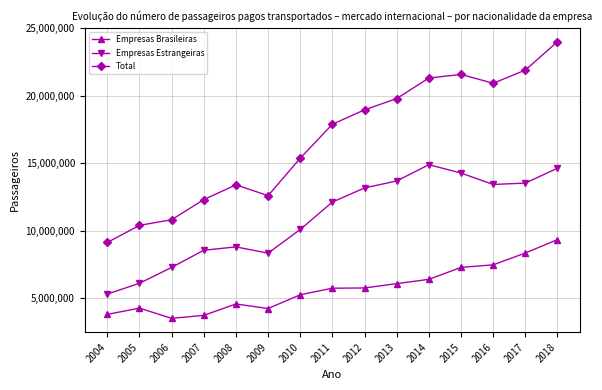

Which category has the highest value in the Empresas Brasileiras series?

2018